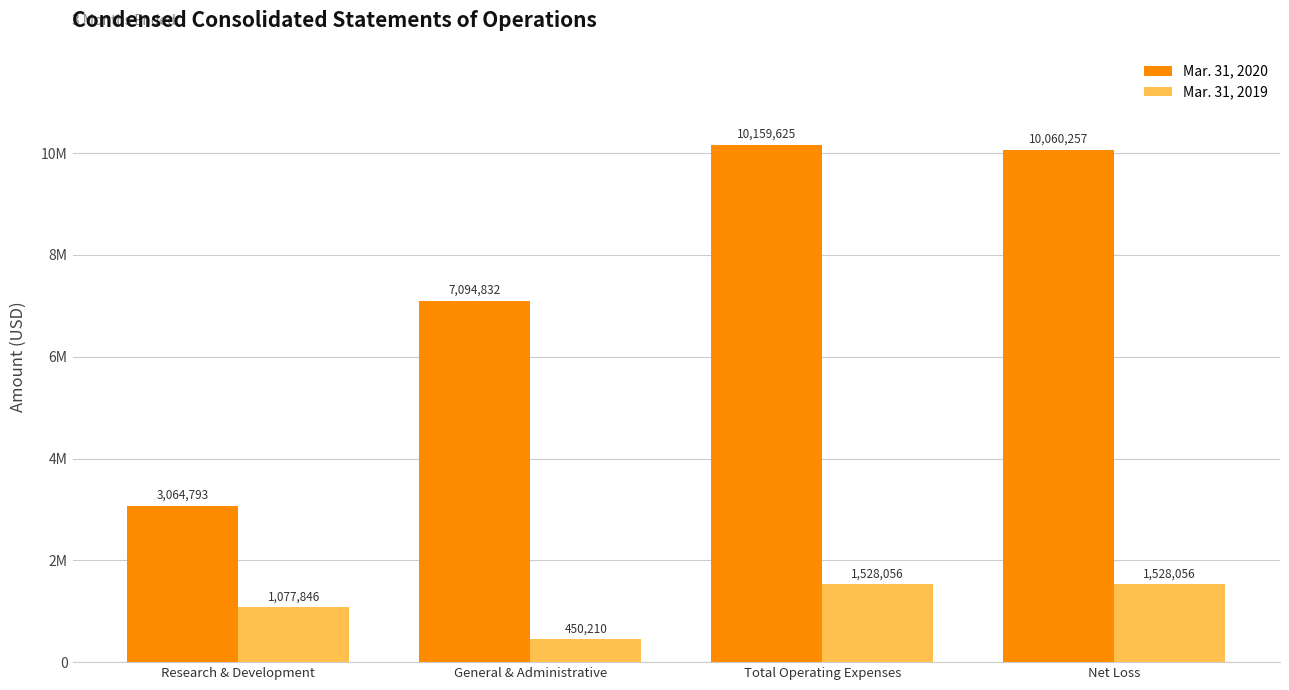

Reading left to right, transcribe all the data shown in this chart.

Mar. 31, 2020: 3064793	7094832	10159625	10060257
Mar. 31, 2019: 1077846	450210	1528056	1528056